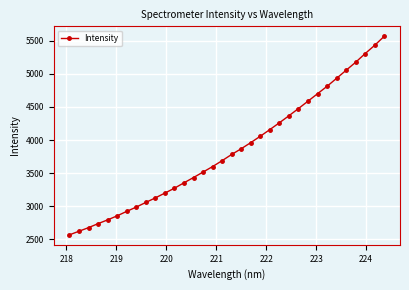

What is the maximum value shown in the chart?

5565.2